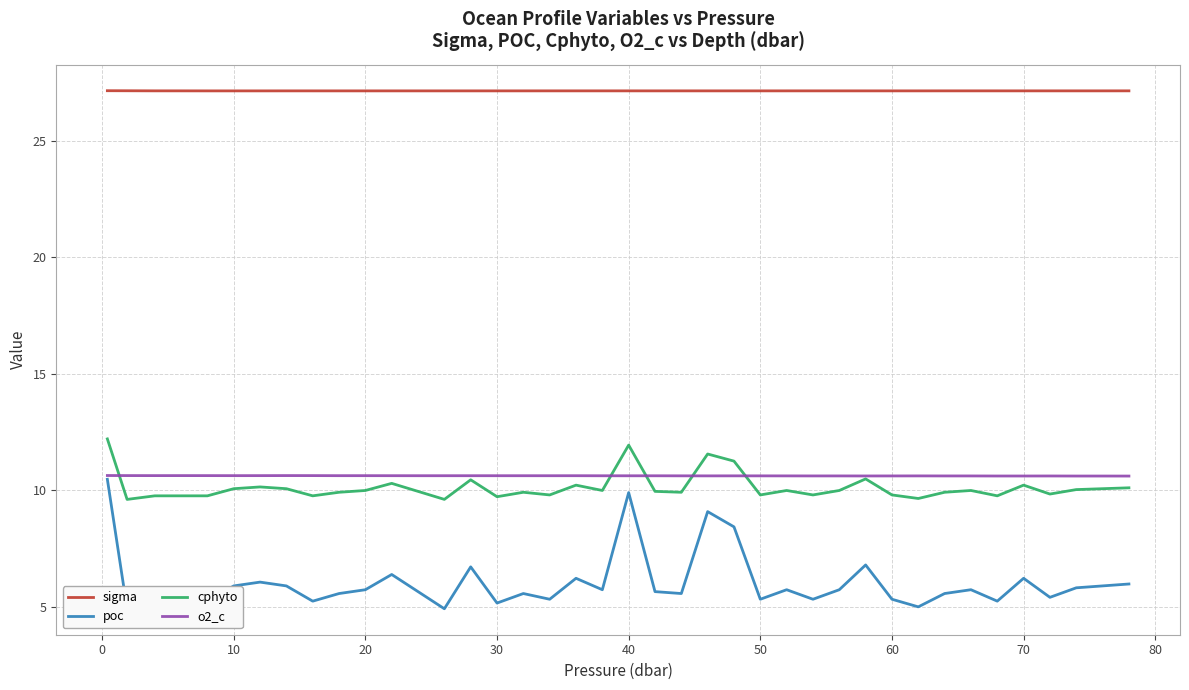

What is the highest value of the sigma series?

27.2